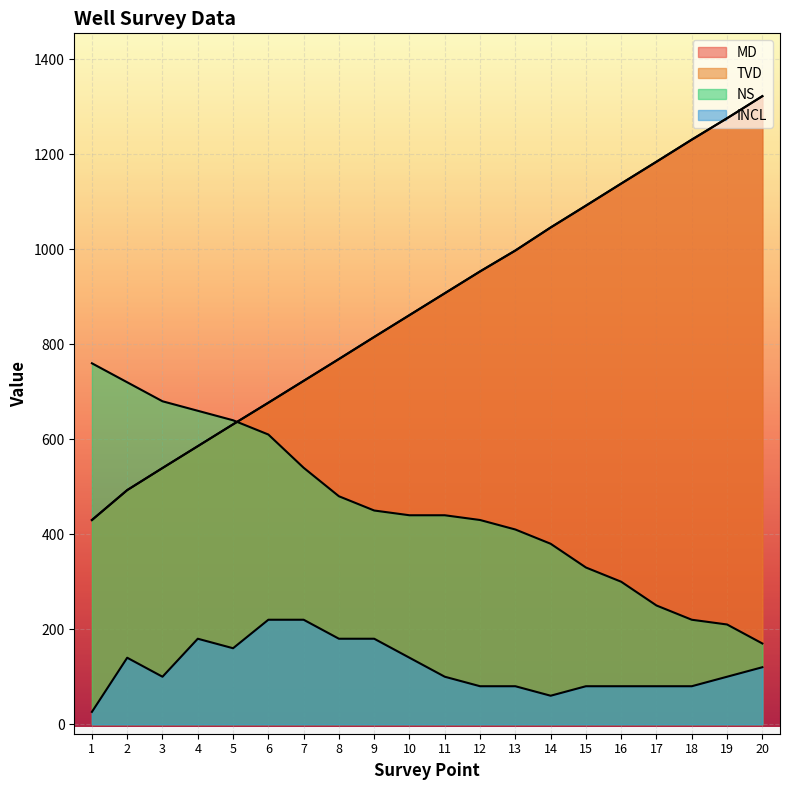

How many values in the INCL series are below 100?

8